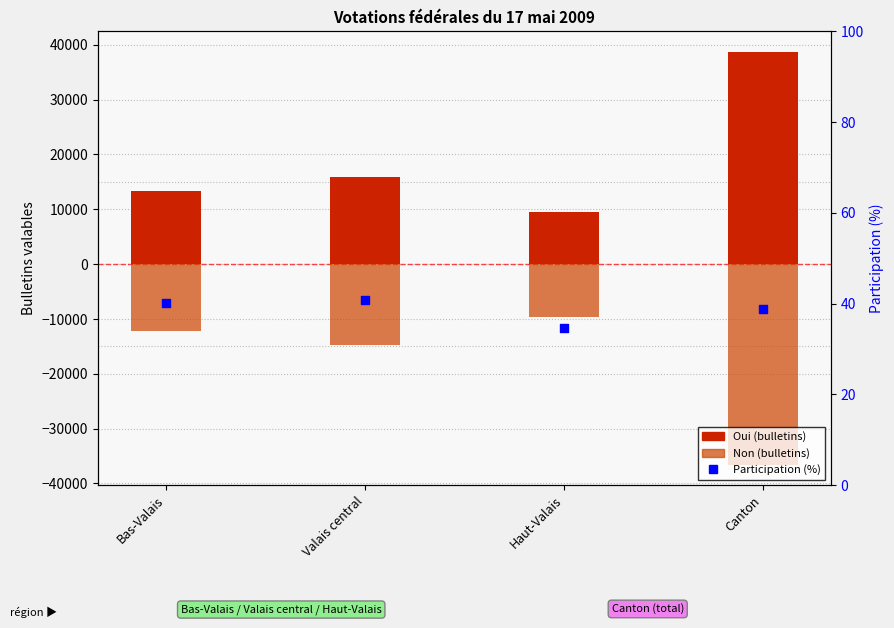

Which series has the largest total across all categories?

Oui